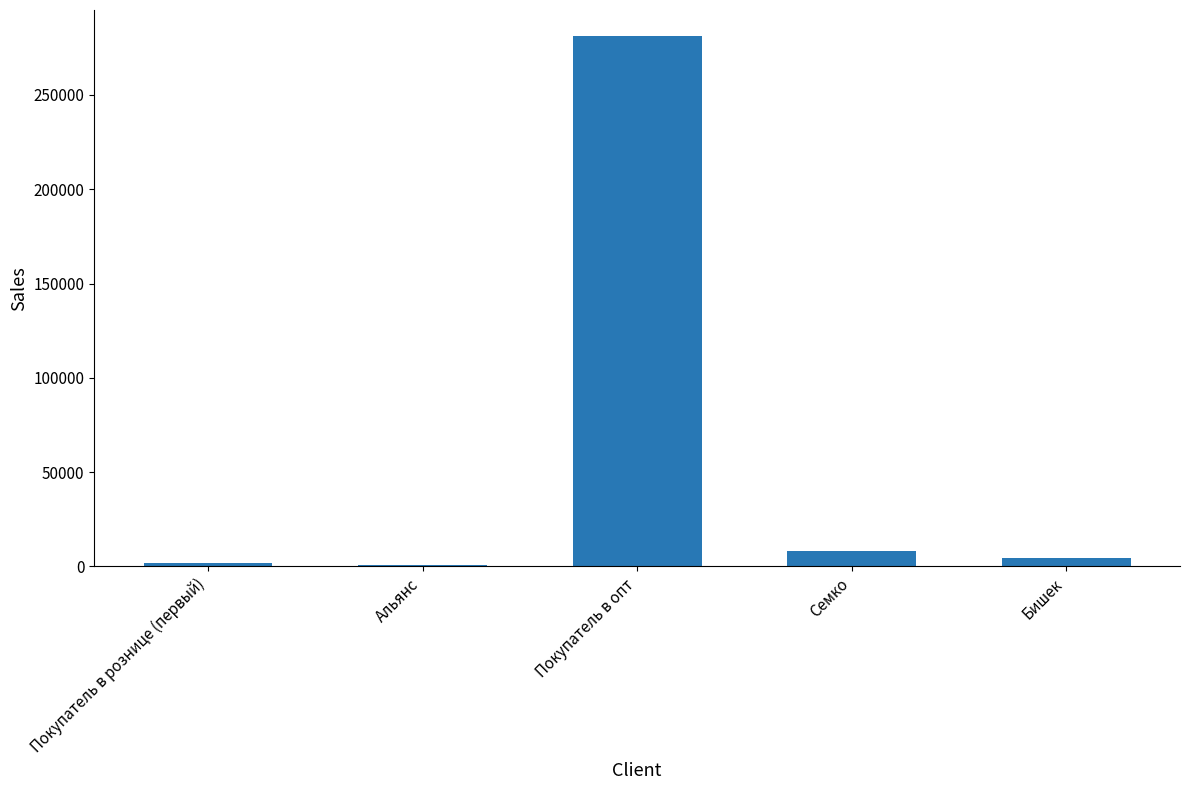

The chart shows a value of 8000 at Семко. True or false?

True